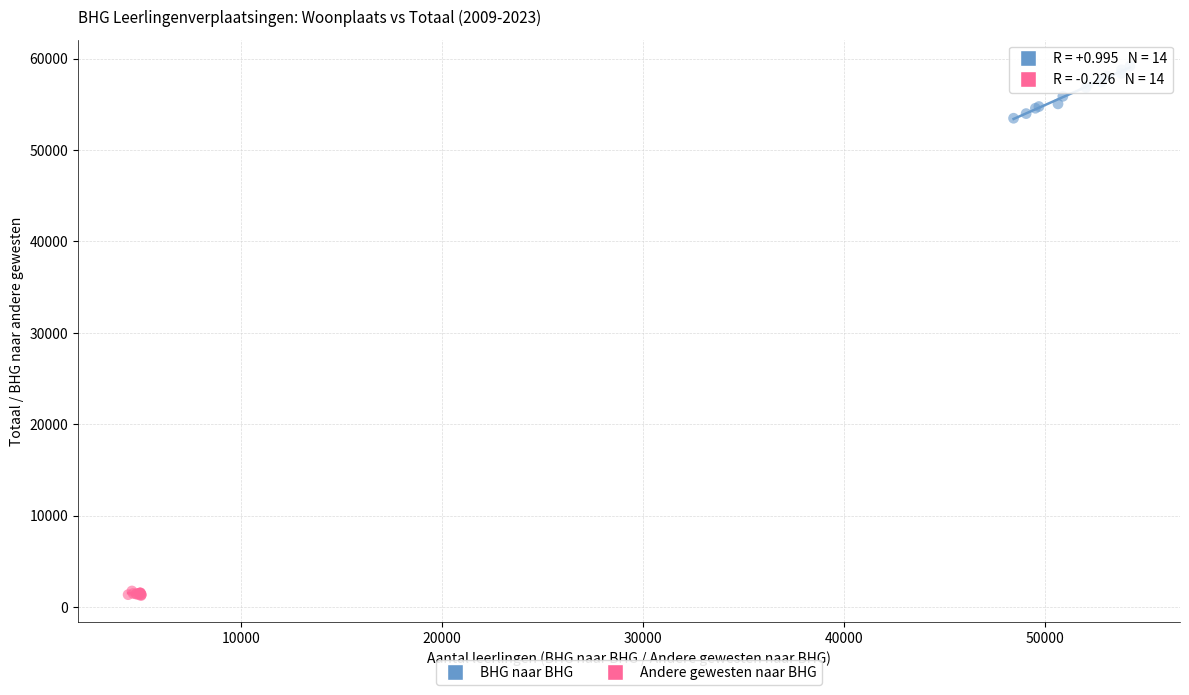

Which series contains the lowest Y value?

Andere gewesten naar BHG